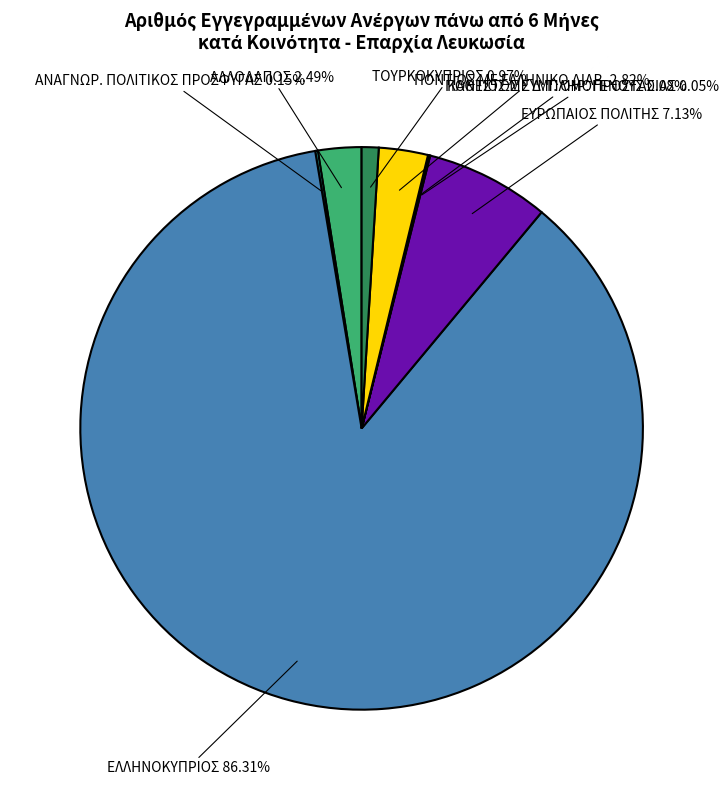

Does any single category account for the majority?

Yes